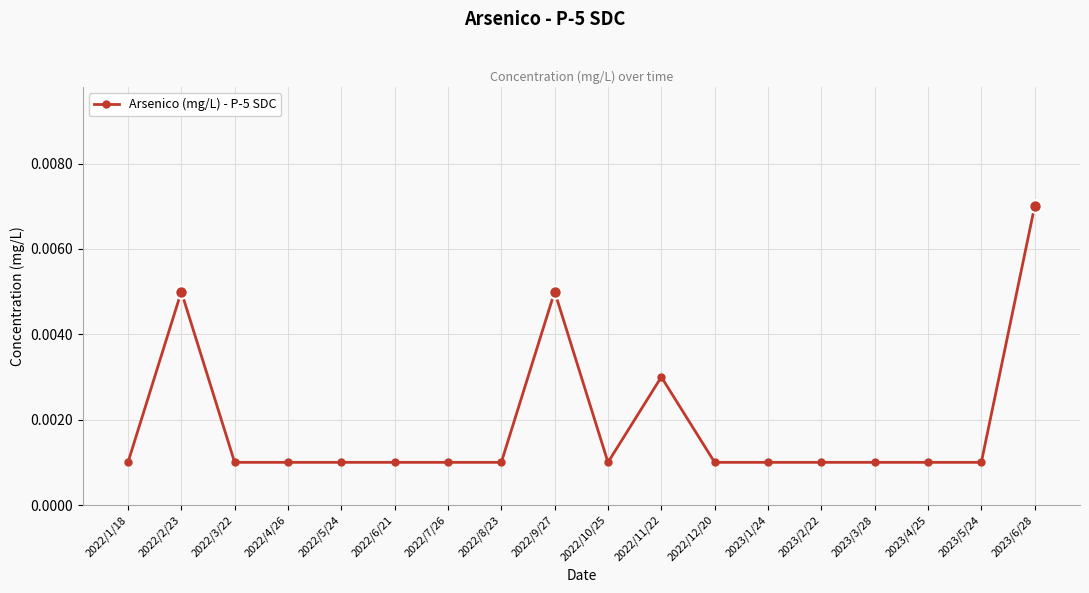

At which category does the chart reach its peak across all series?

2023/6/28